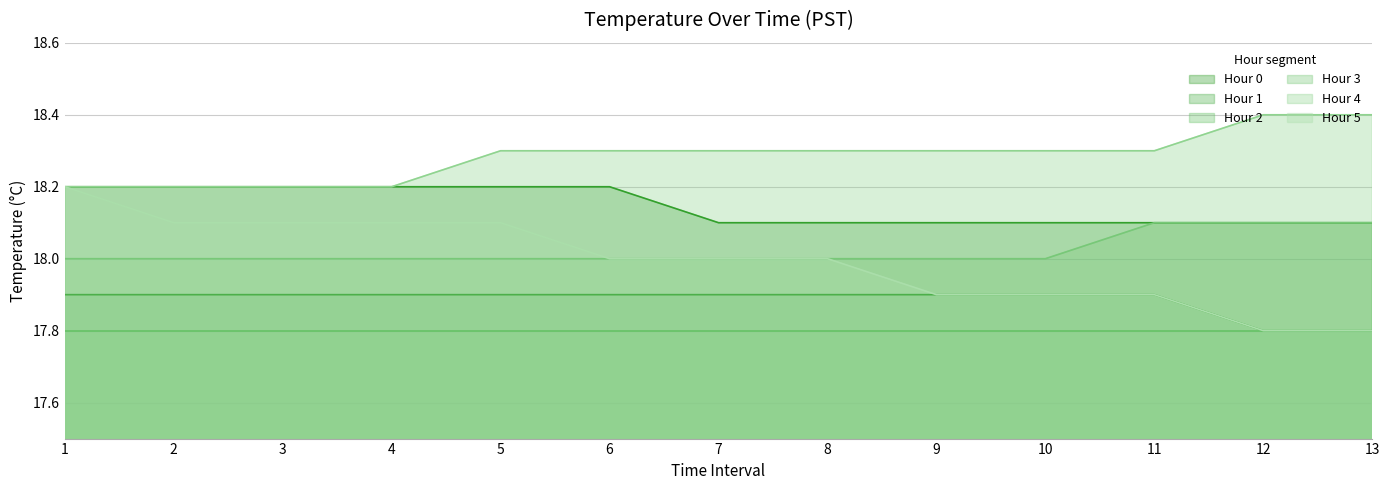

What is the difference between the maximum and minimum values in the Hour 3 series?

0.1